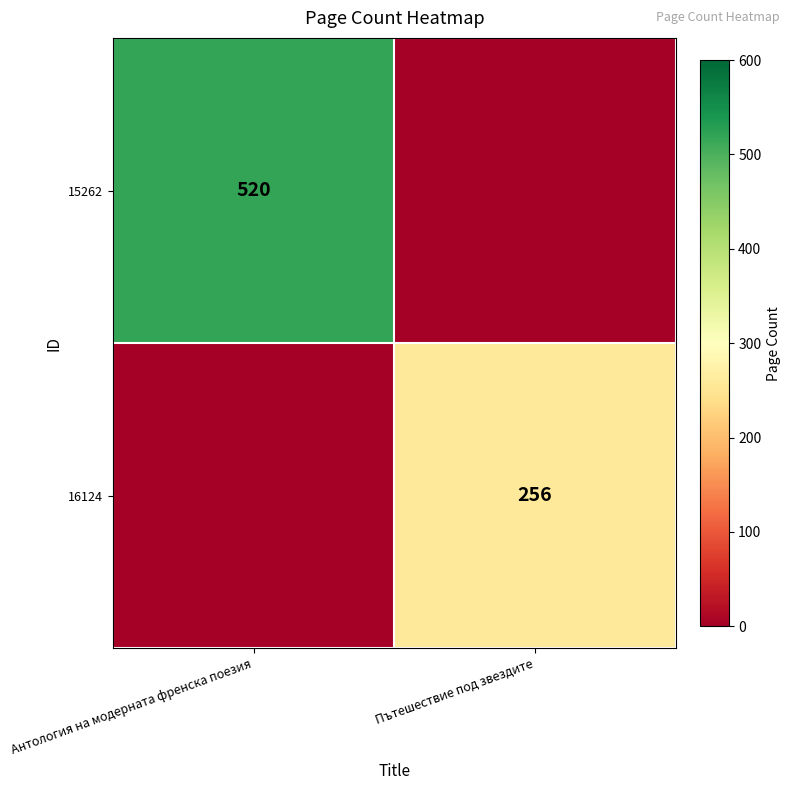

What is the total value across all series at Пътешествие под звездите?

256